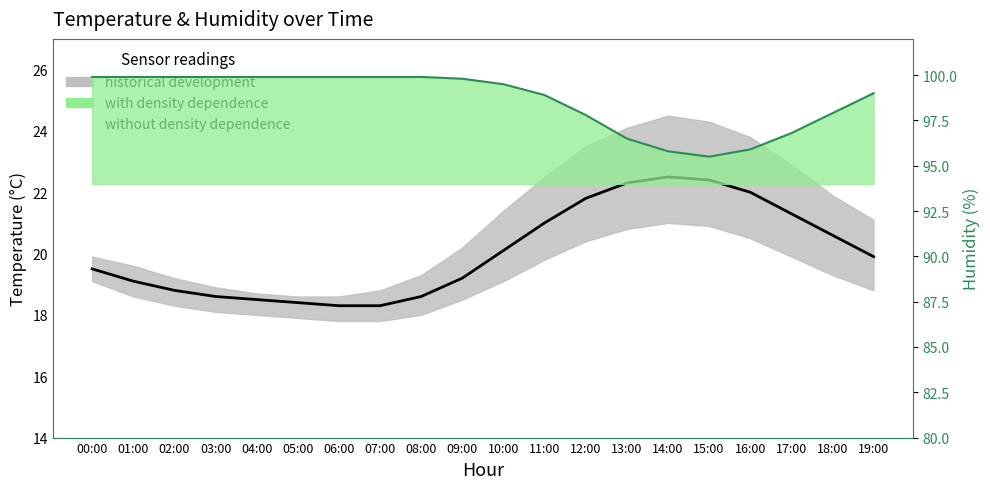

Which series has the largest total across all categories?

without density dependence